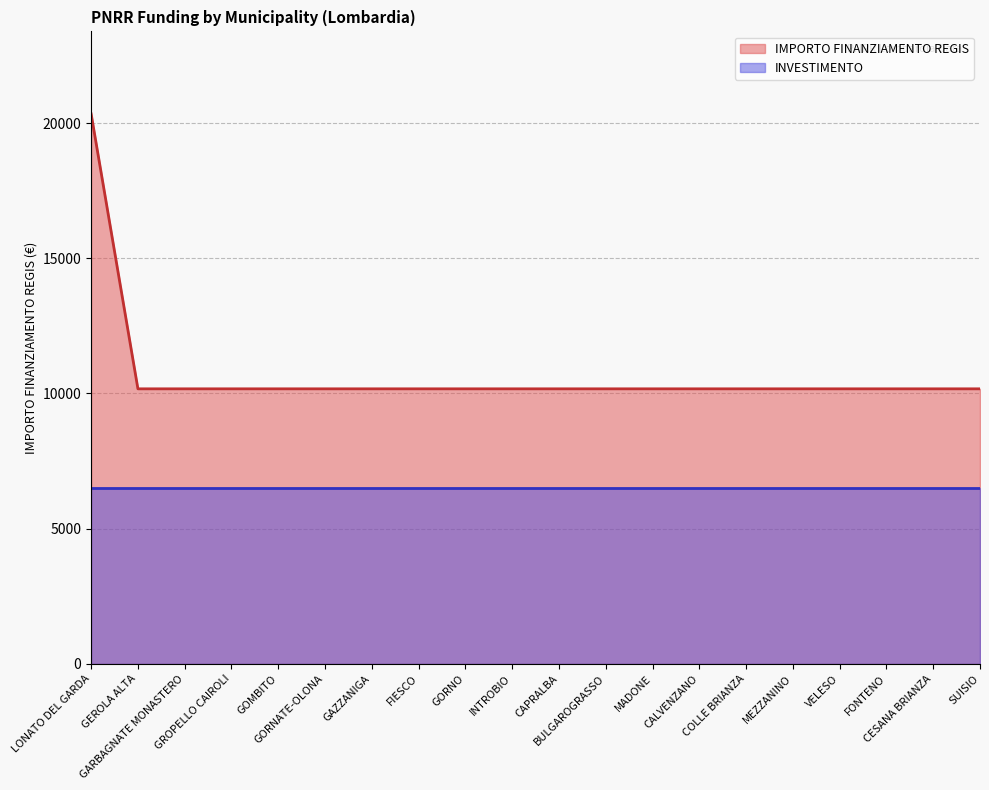

Approximately how many times larger is the value at GEROLA ALTA compared to BULGAROGRASSO?

1.0